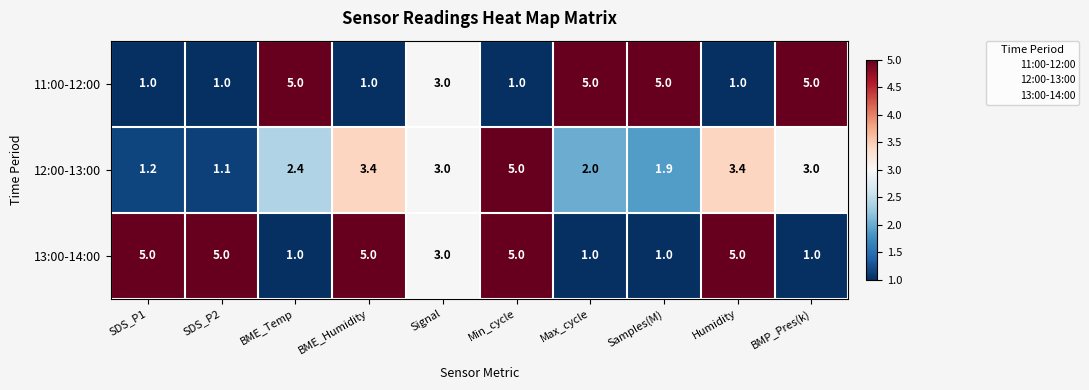

What is the maximum value shown in the chart?

5.0